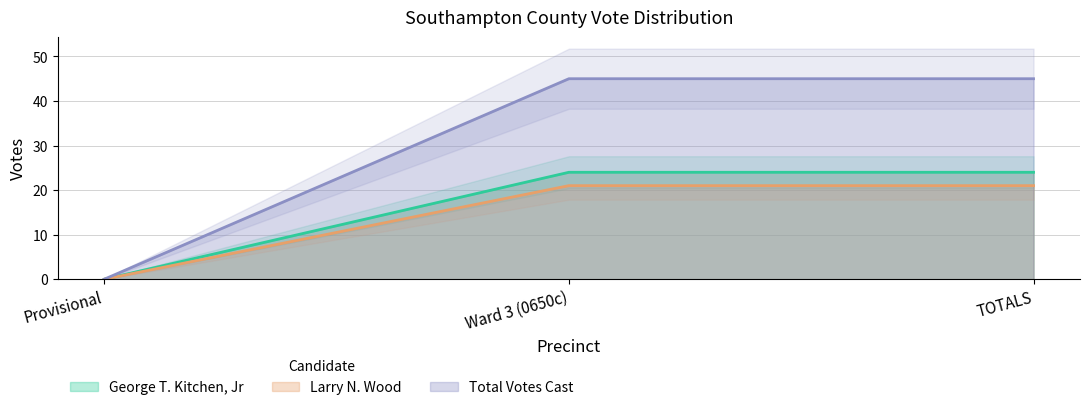

The value of Total Votes Cast at Ward 3 (0650c) is 45. True or false?

True